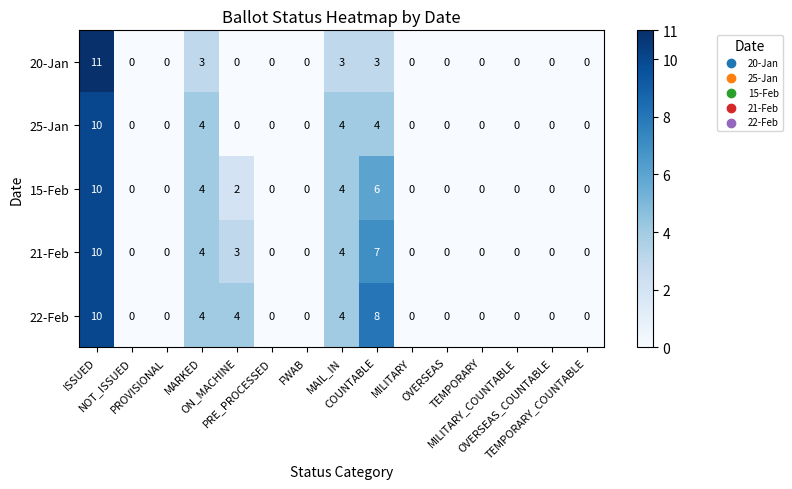

Rank the series by their average value, from lowest to highest.

20-Jan, 25-Jan, 15-Feb, 21-Feb, 22-Feb